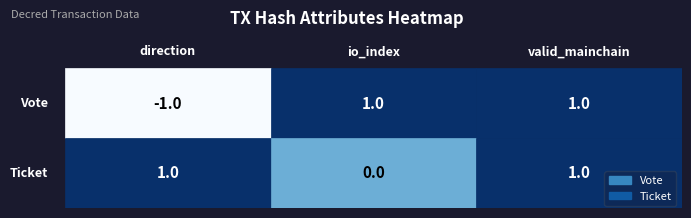

Reading left to right, extract all data points from this chart.

Vote: 0=-1	1=1	2=1
Ticket: 0=1	1=0	2=1